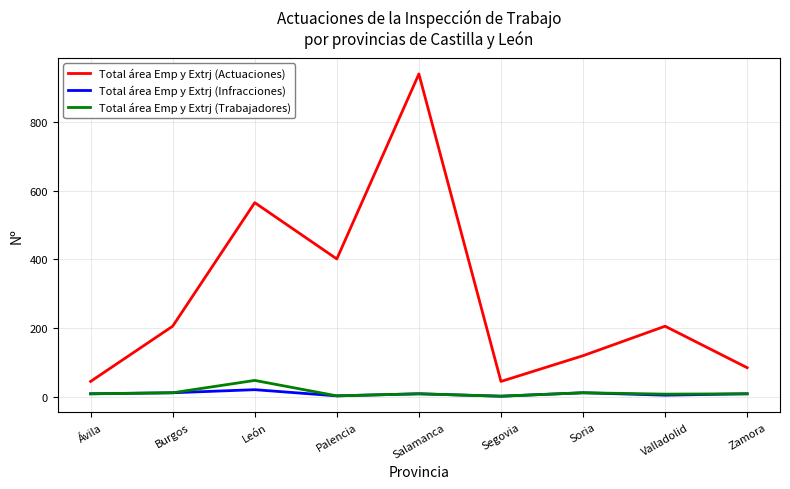

Is it true that Total área Emp y Extrj (Infracciones) equals 8 at Salamanca?

True